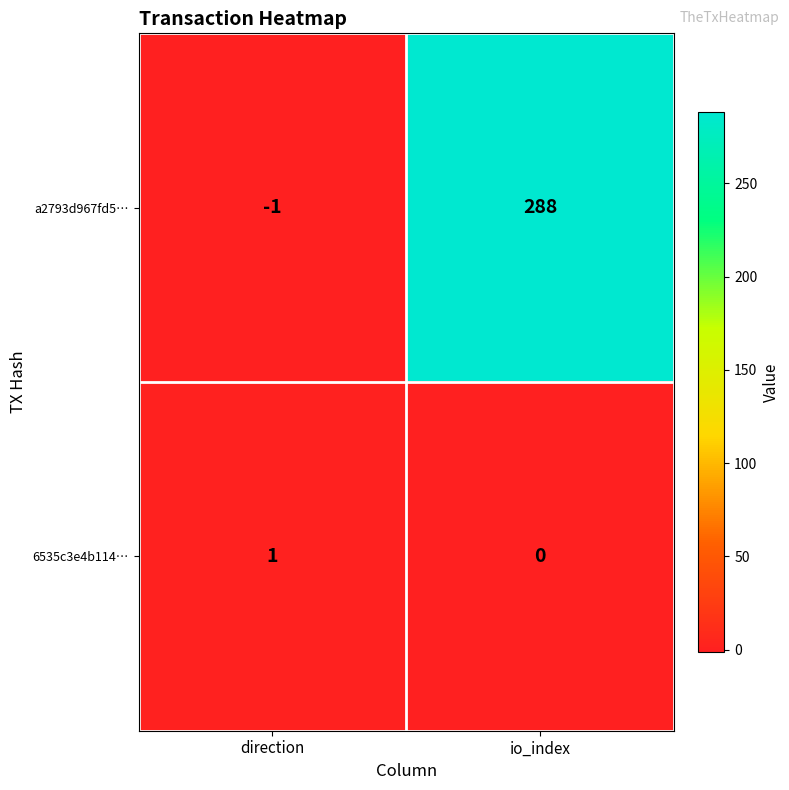

What is the total value across all series at io_index?

288